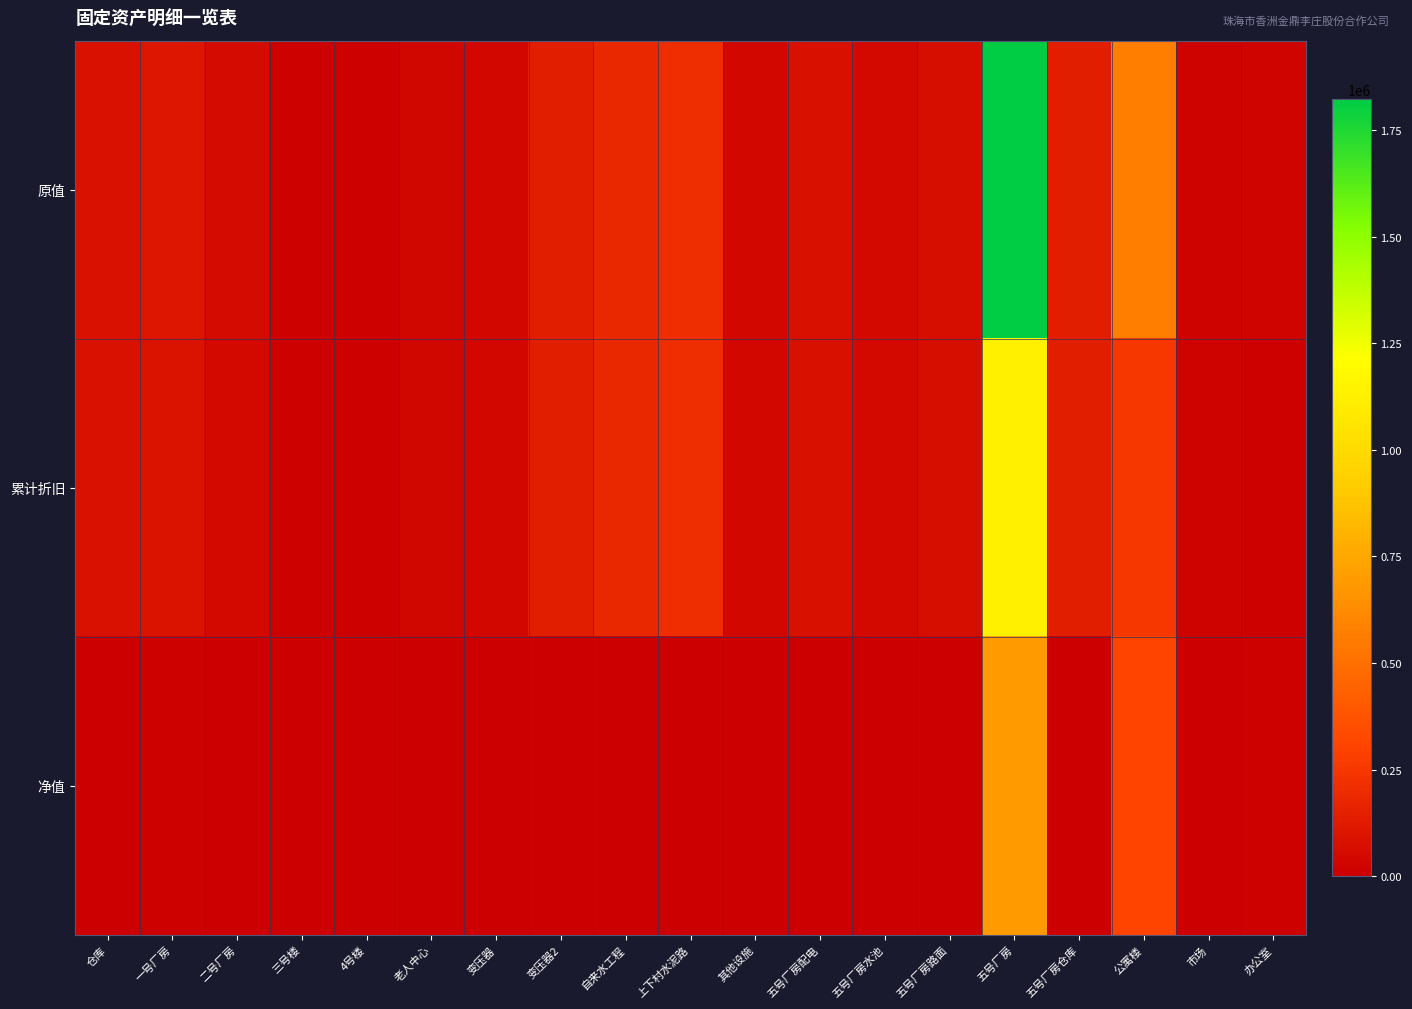

Reading left to right, list all the values displayed in this chart.

原值: 仓库=85000.0	一号厂房=103053.7	二号厂房=50012.3	三号楼=14000.0	4号楼=11900.0	老人中心=28770.0	变压器=42013.0	变压器2=135792.0	自来水工程=182108.5	上下村水泥路=208800.0	其他设施=39450.9	五号厂房配电=71500.0	五号厂房水池=45066.7	五号厂房路面=67194.4	五号厂房=1822616.1	五号厂房仓库=138056.0	公寓楼=566166.0	市场=18000.0	办公室=21658.0
累计折旧: 仓库=85000.0	一号厂房=89743.1	二号厂房=43552.1	三号楼=14000.0	4号楼=11900.0	老人中心=28770.0	变压器=42013.0	变压器2=135792.0	自来水工程=182108.5	上下村水泥路=208800.0	其他设施=39450.9	五号厂房配电=71500.0	五号厂房水池=45066.7	五号厂房路面=67194.4	五号厂房=1131541.2	五号厂房仓库=138056.0	公寓楼=253594.9	市场=18000.0	办公室=11550.8
净值: 仓库=0.0	一号厂房=13310.5	二号厂房=6460.2	三号楼=0.0	4号楼=0.0	老人中心=0.0	变压器=0.0	变压器2=0.0	自来水工程=0.0	上下村水泥路=0.0	其他设施=0.0	五号厂房配电=0.0	五号厂房水池=0.0	五号厂房路面=0.0	五号厂房=691074.9	五号厂房仓库=0.0	公寓楼=312571.1	市场=0.0	办公室=10107.2